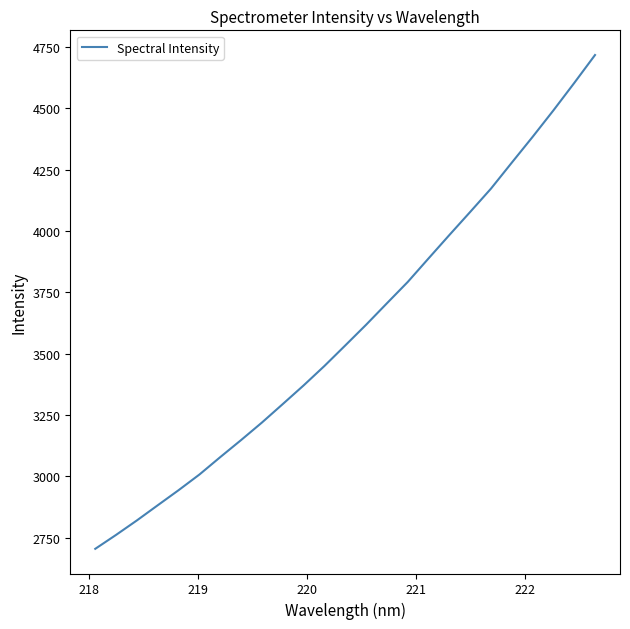

What is the average value?

3597.6